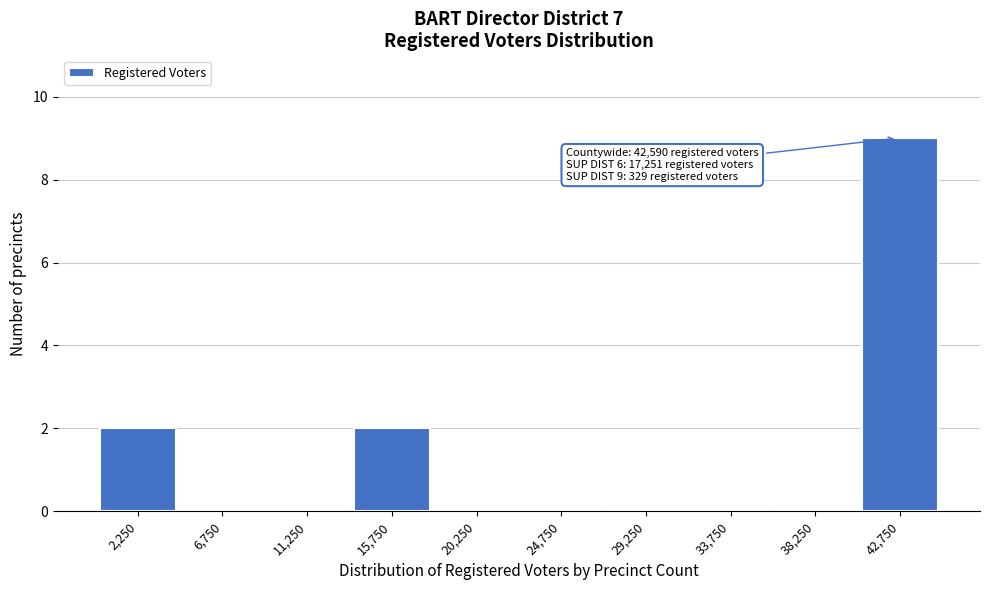

Over which range of the x-axis is the bar tallest?

40500 to 45000